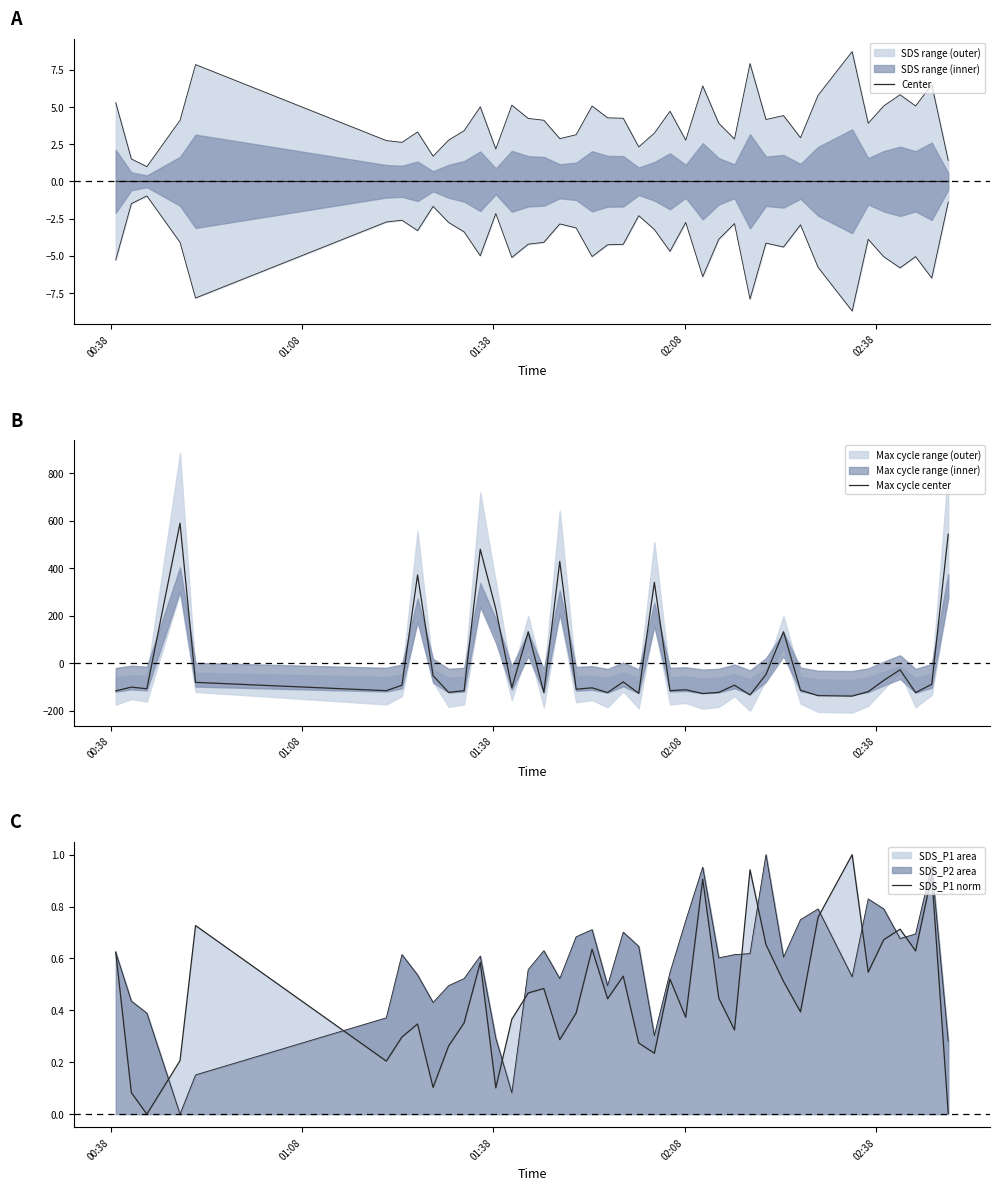

True or false: SDS_P1 norm and Center cross at least once.

False